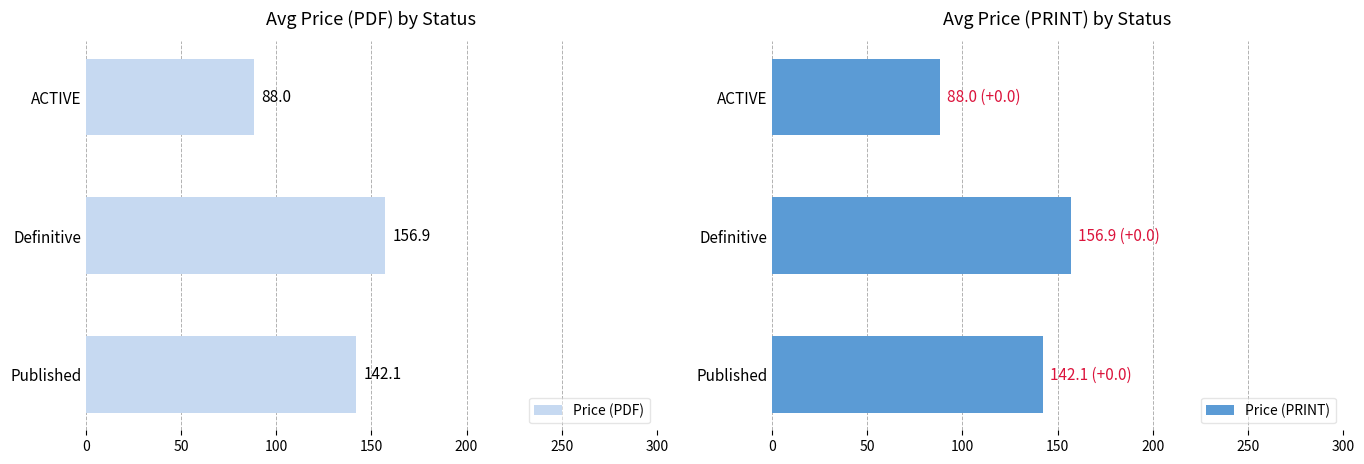

How many series are shown in this chart?

2